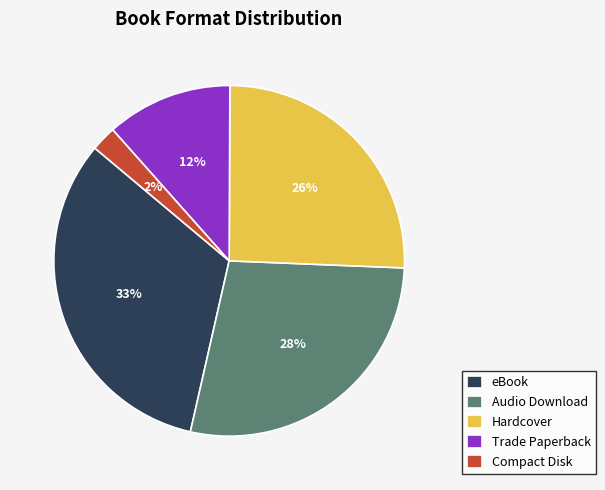

To the nearest percent, what portion does Hardcover represent?

26%